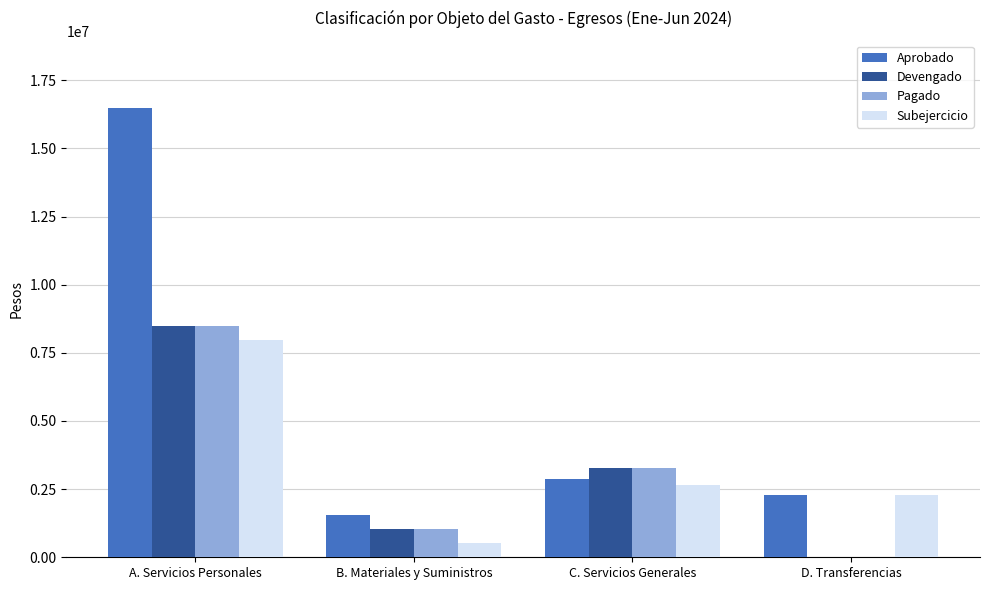

What is the difference between the Pagado values at C. Servicios Generales and A. Servicios Personales?

5216859.8